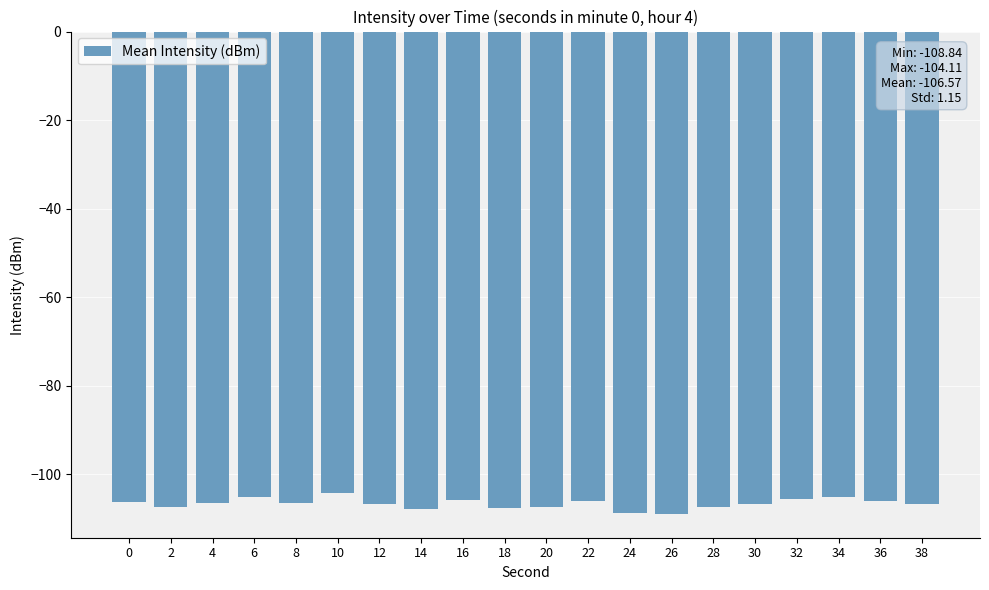

What is the difference between the maximum and minimum values?

4.7